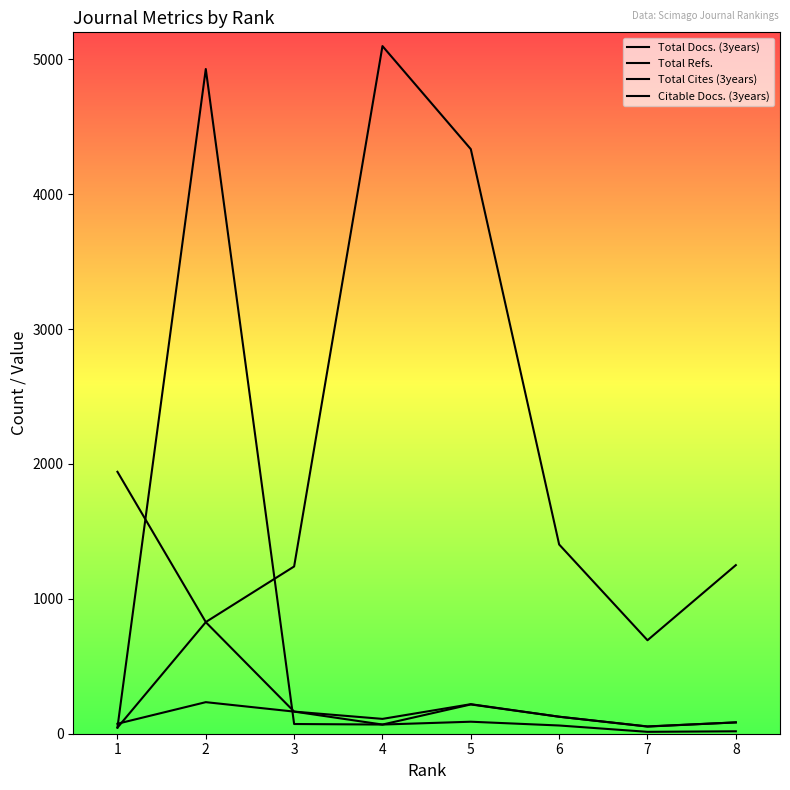

What are all the series names shown in the legend?

Total Docs. (3years), Total Refs., Total Cites (3years), Citable Docs. (3years)